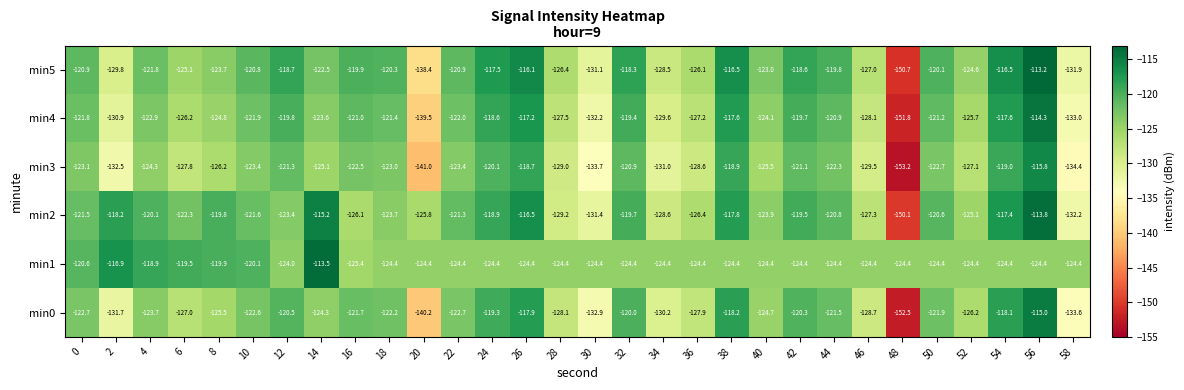

Where does the min0 series first go above -122?

12